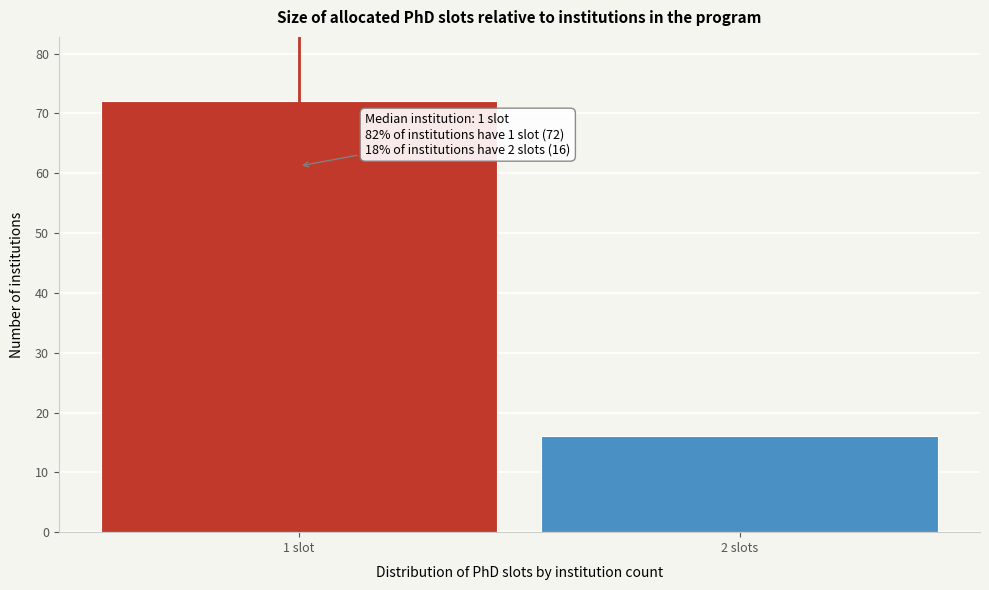

Reading left to right, what are all the values shown in this chart?

72	16